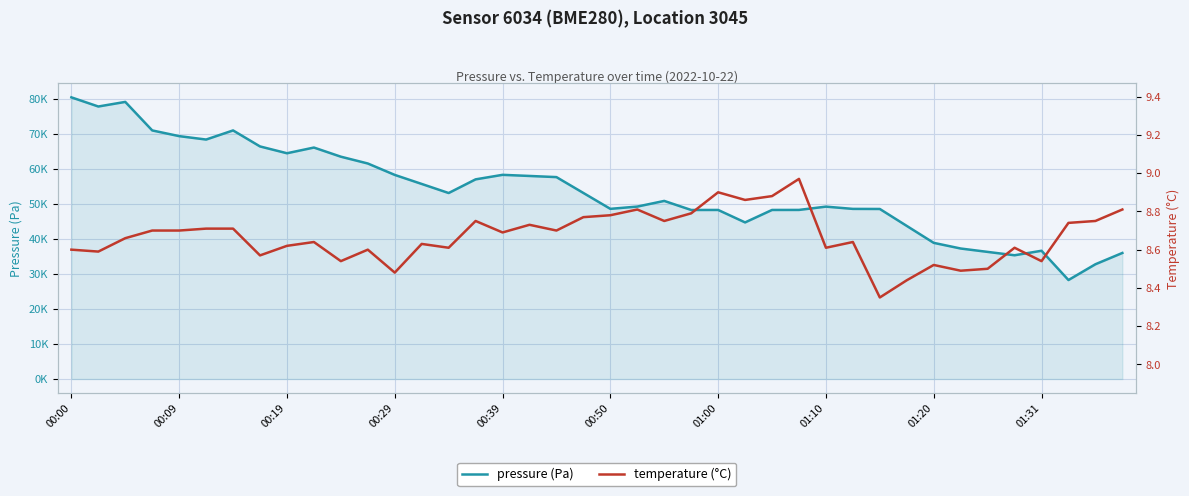

The temperature (°C) series shows 8.5 at 01:31. True or false?

True